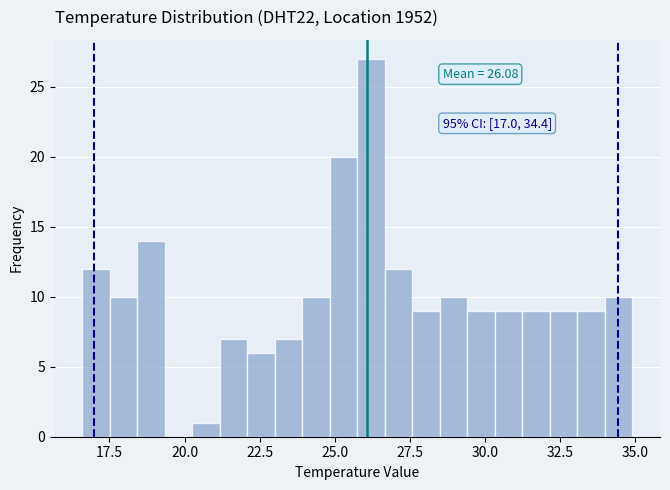

Read against the x-axis, roughly where is the centre of the tallest bar?

26.0